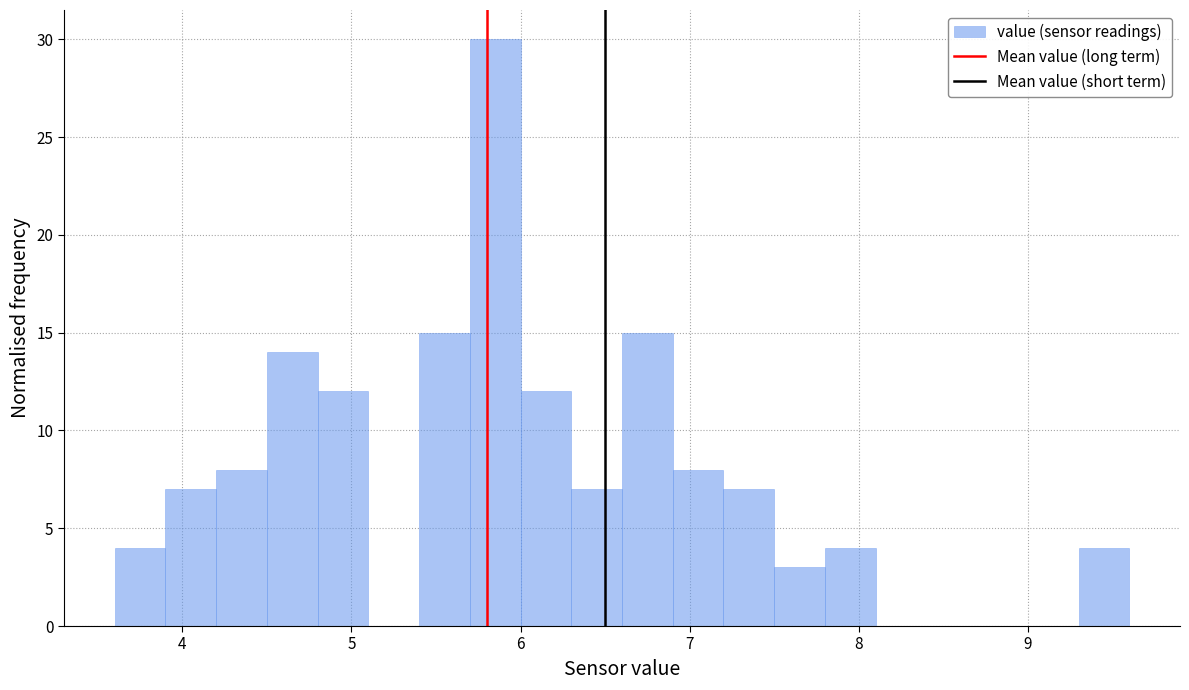

Around what value on the x-axis is the tallest bar? Give the approximate position of its centre, as read against the axis.

5.9